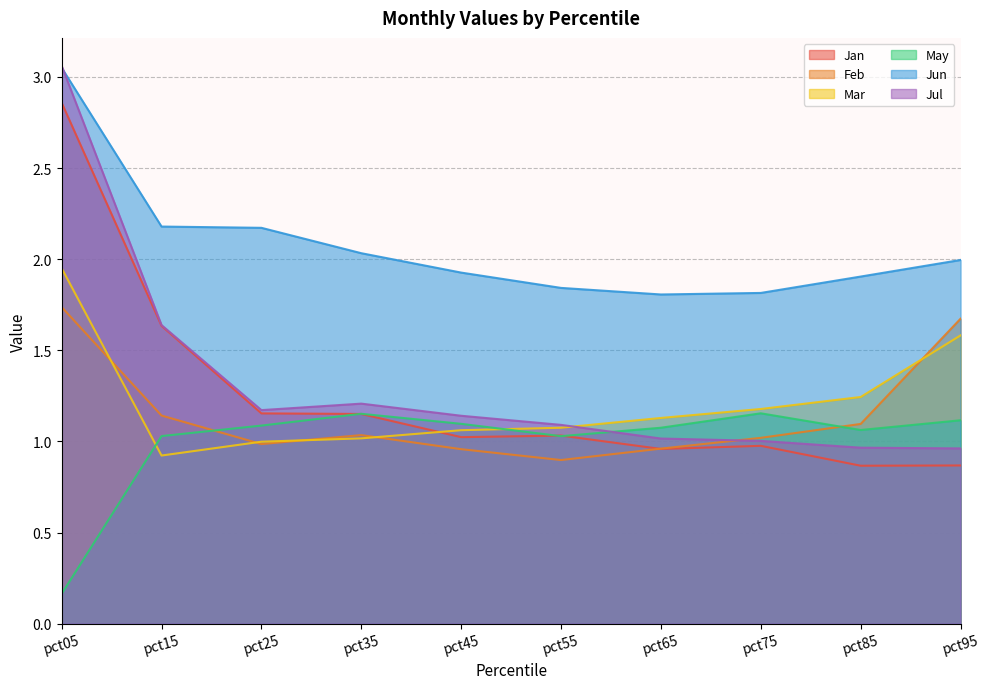

Reading left to right, what are all the values shown in this chart?

Jan: pct05=2.9	pct15=1.6	pct25=1.2	pct35=1.2	pct45=1.0	pct55=1.0	pct65=1.0	pct75=1.0	pct85=0.9	pct95=0.9
Feb: pct05=1.7	pct15=1.1	pct25=1.0	pct35=1.0	pct45=1.0	pct55=0.9	pct65=1.0	pct75=1.0	pct85=1.1	pct95=1.7
Mar: pct05=2.0	pct15=0.9	pct25=1.0	pct35=1.0	pct45=1.1	pct55=1.1	pct65=1.1	pct75=1.2	pct85=1.2	pct95=1.6
May: pct05=0.2	pct15=1.0	pct25=1.1	pct35=1.2	pct45=1.1	pct55=1.0	pct65=1.1	pct75=1.2	pct85=1.1	pct95=1.1
Jun: pct05=3.1	pct15=2.2	pct25=2.2	pct35=2.0	pct45=1.9	pct55=1.8	pct65=1.8	pct75=1.8	pct85=1.9	pct95=2.0
Jul: pct05=3.1	pct15=1.6	pct25=1.2	pct35=1.2	pct45=1.1	pct55=1.1	pct65=1.0	pct75=1.0	pct85=1.0	pct95=1.0